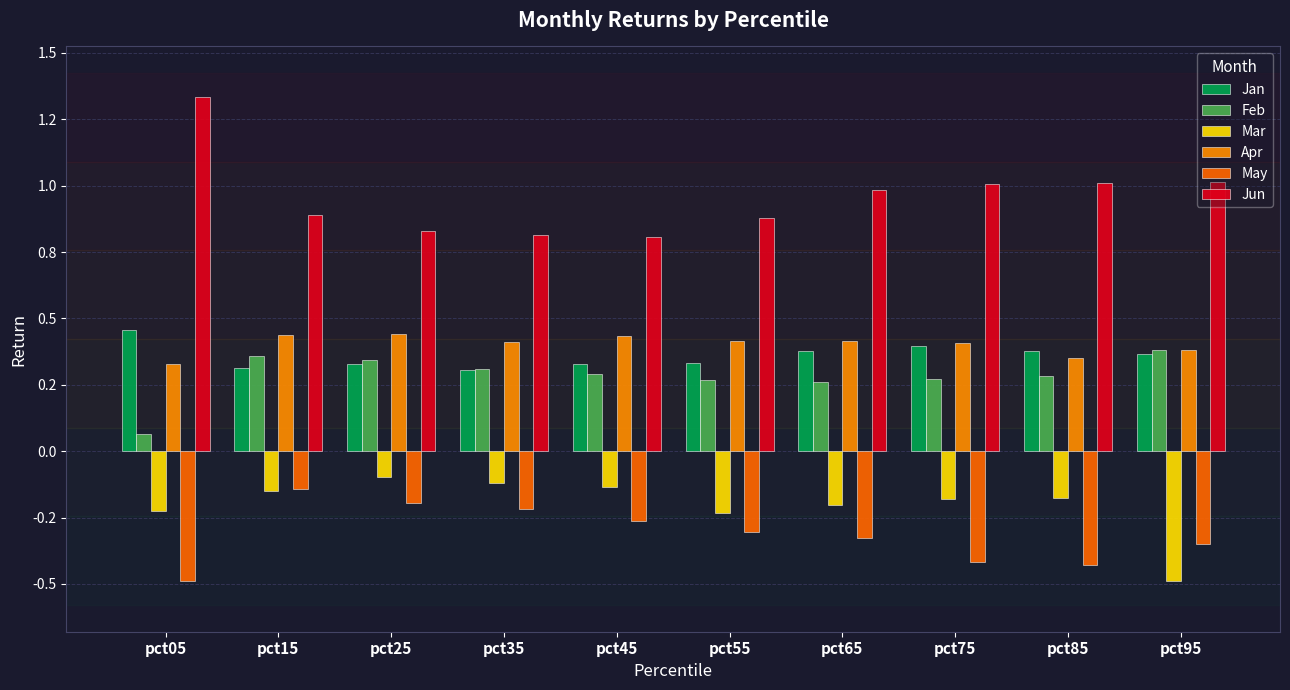

Which category has the lowest value in the Mar series?

pct95